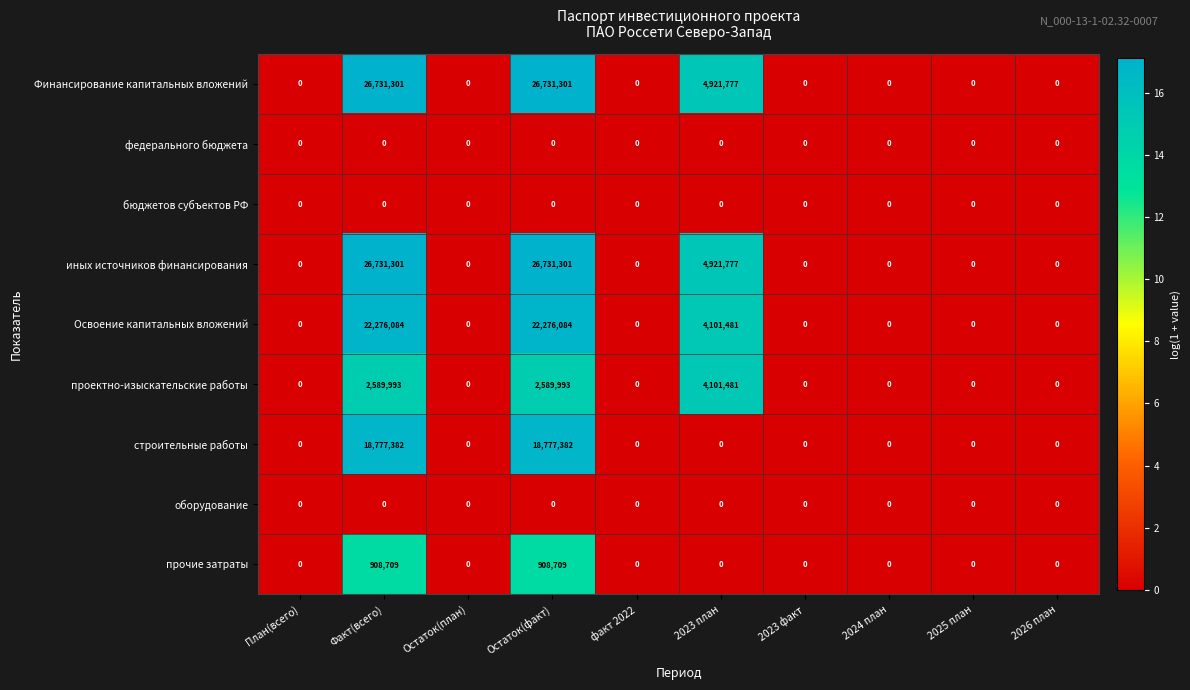

What is the greatest value displayed?

26731301